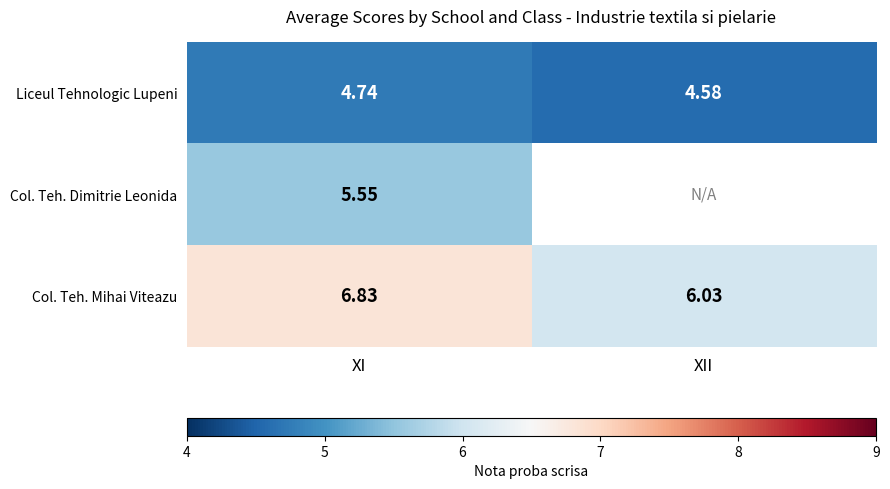

At which label does Liceul Tehnologic Lupeni reach its minimum?

XII